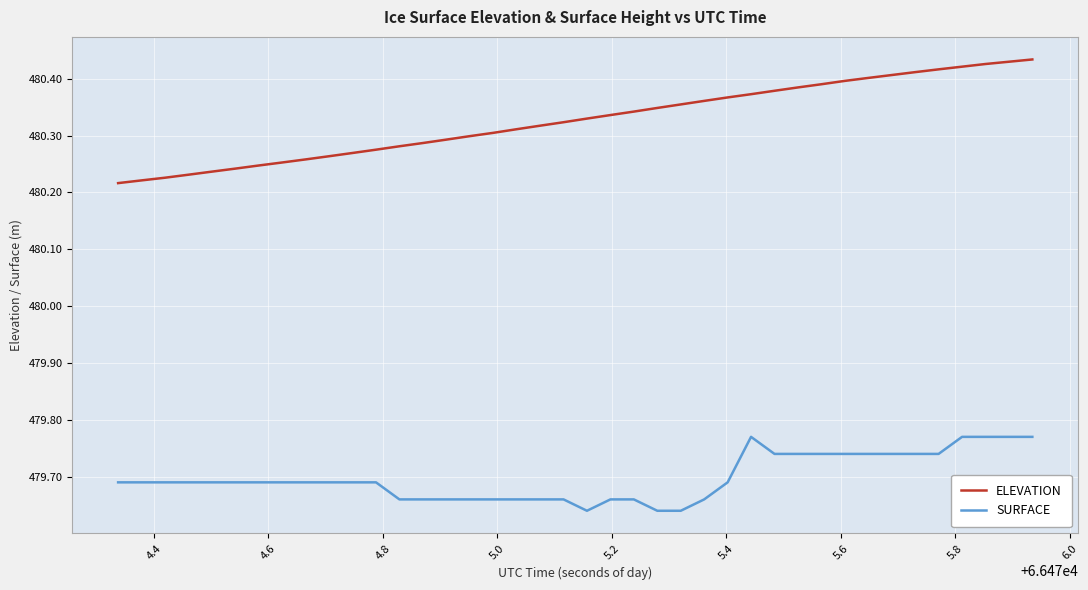

True or false: SURFACE and ELEVATION cross at least once.

False